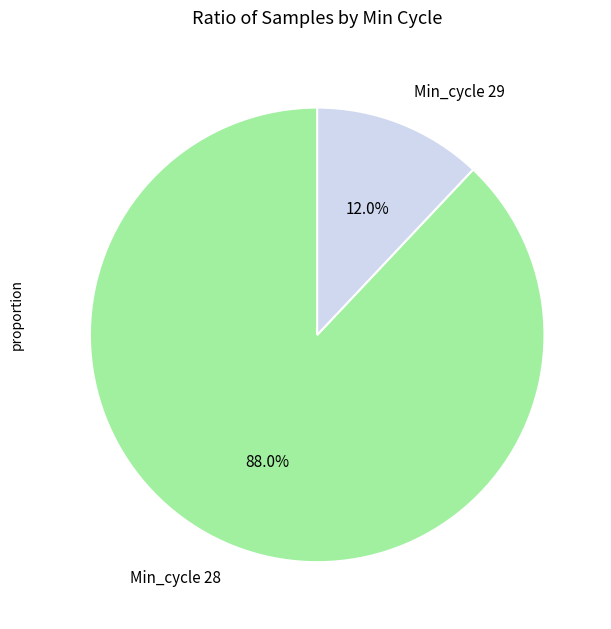

Rank the categories by value from lowest to highest.

Min_cycle 29, Min_cycle 28